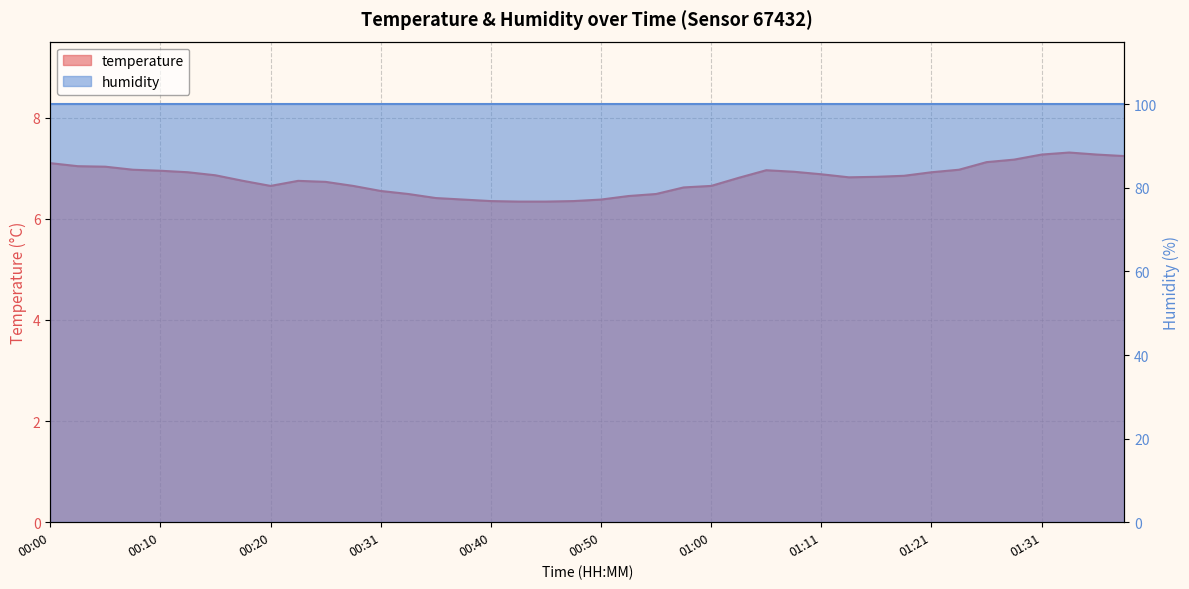

At which category does the chart reach its peak across all series?

01:34